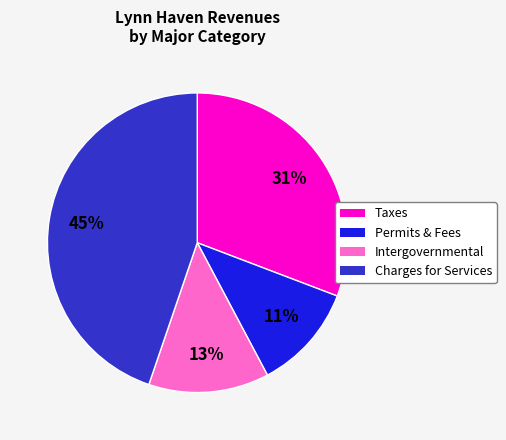

Is there a majority slice in this chart?

No